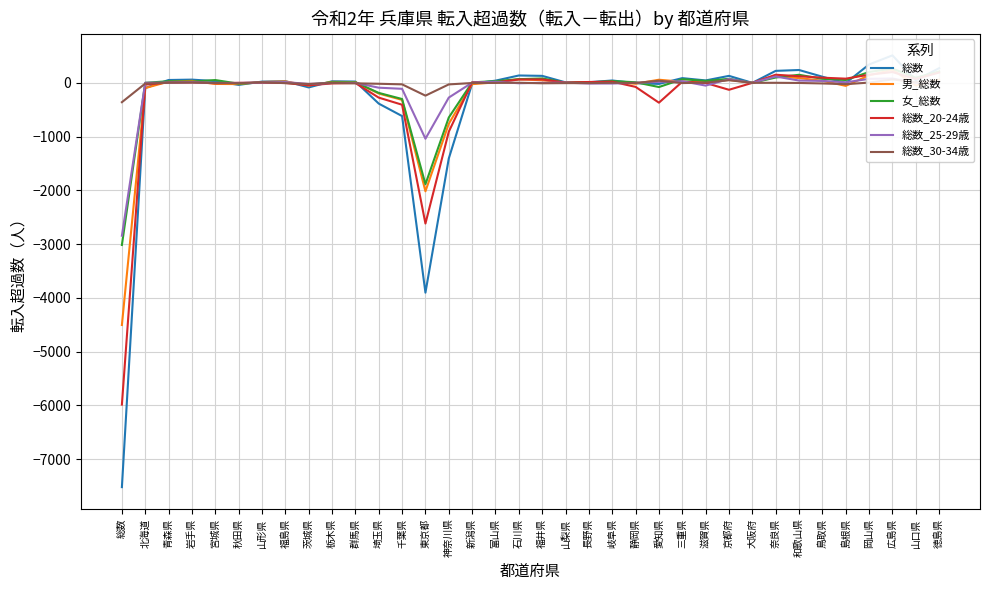

Which series ends up on top after the final intersection of 総数 and 女_総数?

総数